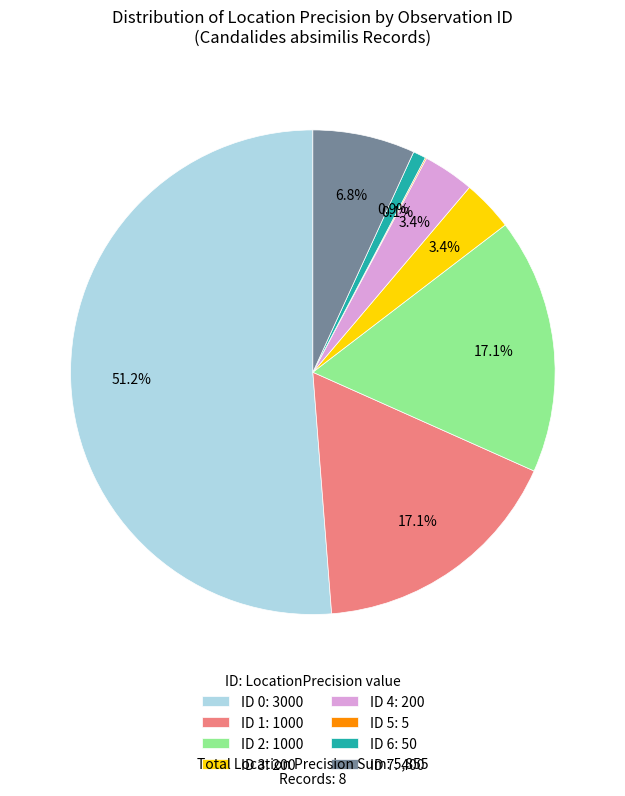

What is the ratio of the value at ID 4: 200 to the value at ID 3: 200?

1.0